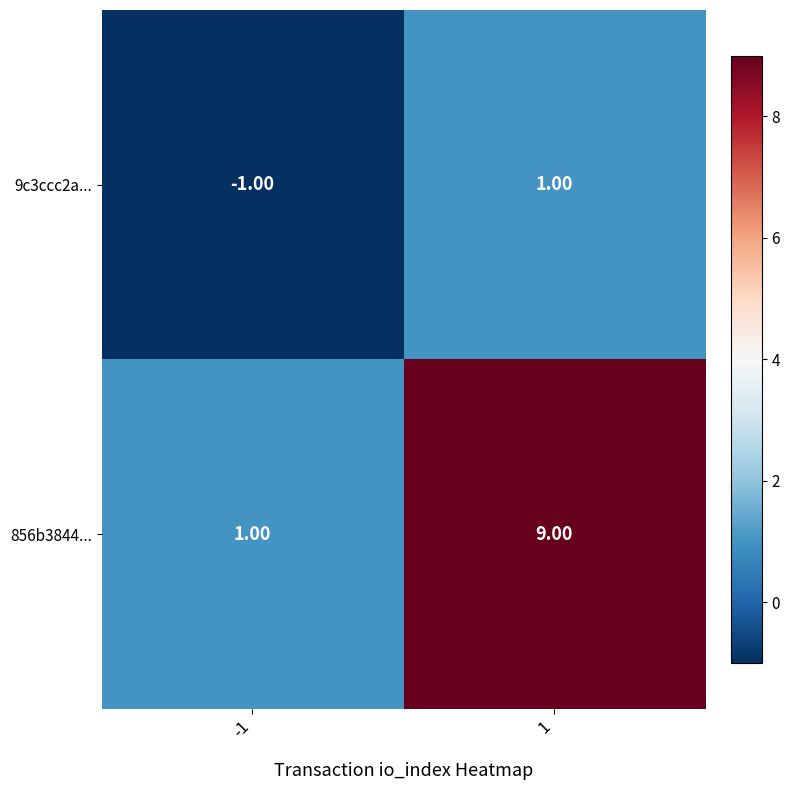

Is the value of 9c3ccc2a... at -1 greater than the value of 856b3844... at -1?

No